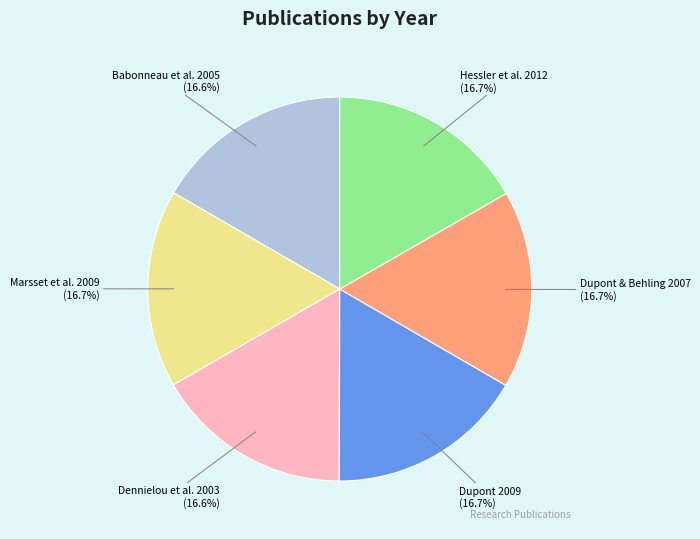

Is there a majority slice in this chart?

No